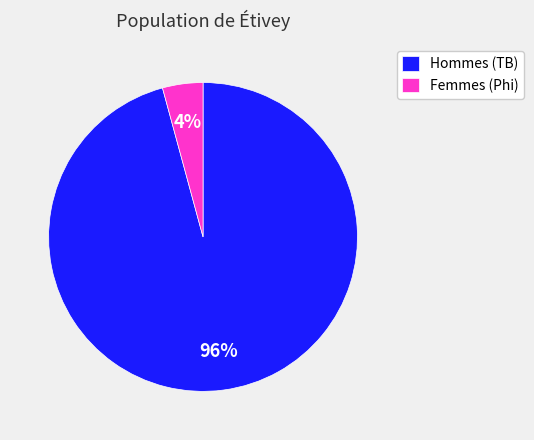

To the nearest percent, what is the difference between the largest and smallest slice percentages?

92%